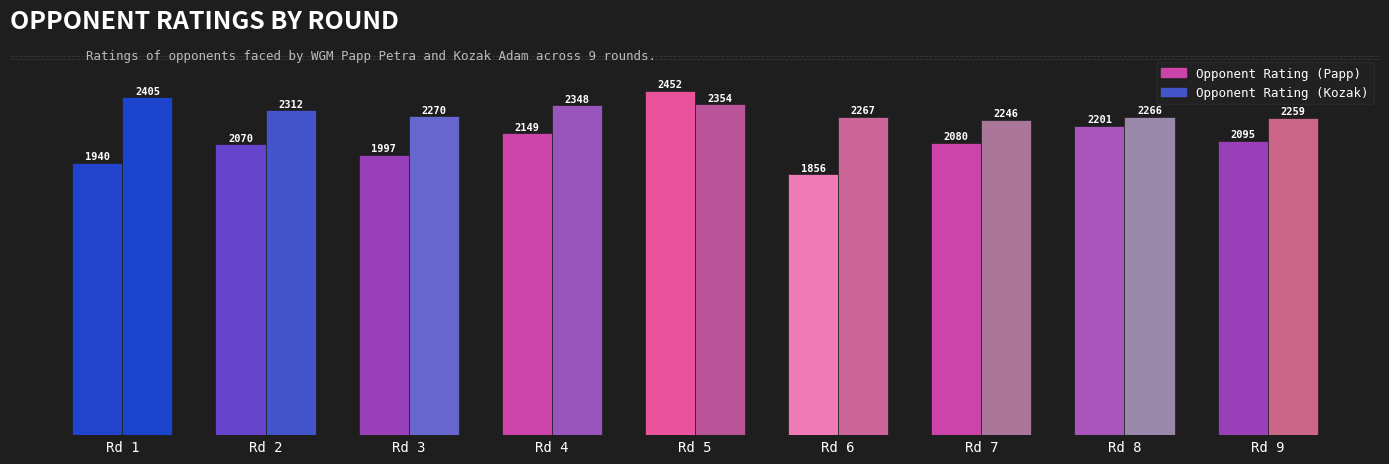

At which category is the sum across all series the highest?

Rd 5